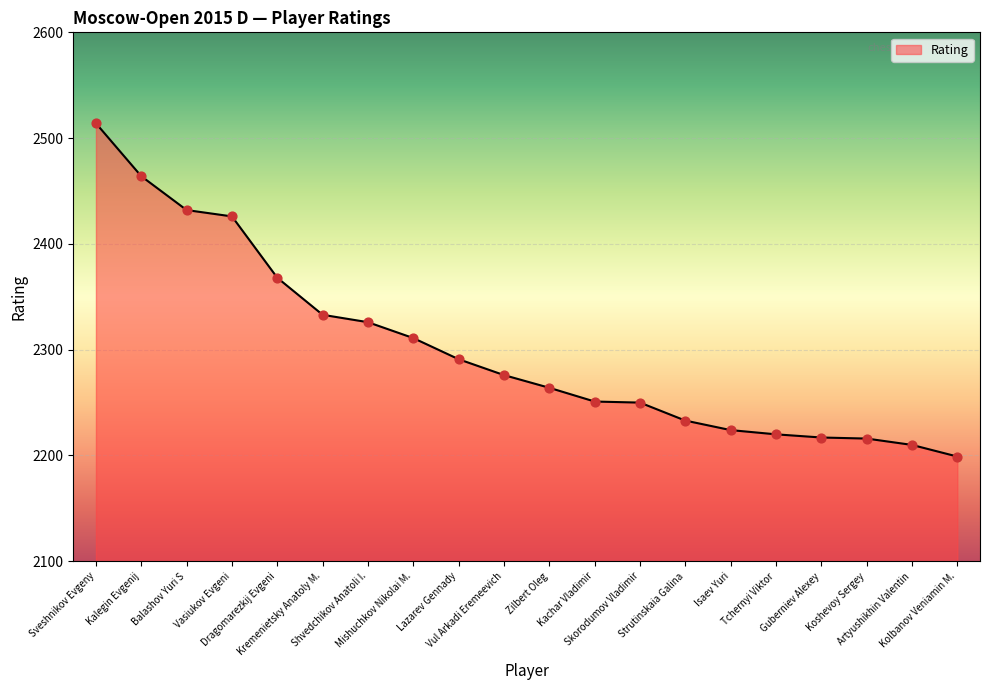

Between Sveshnikov Evgeny and Vasiukov Evgeni, which is larger?

Sveshnikov Evgeny